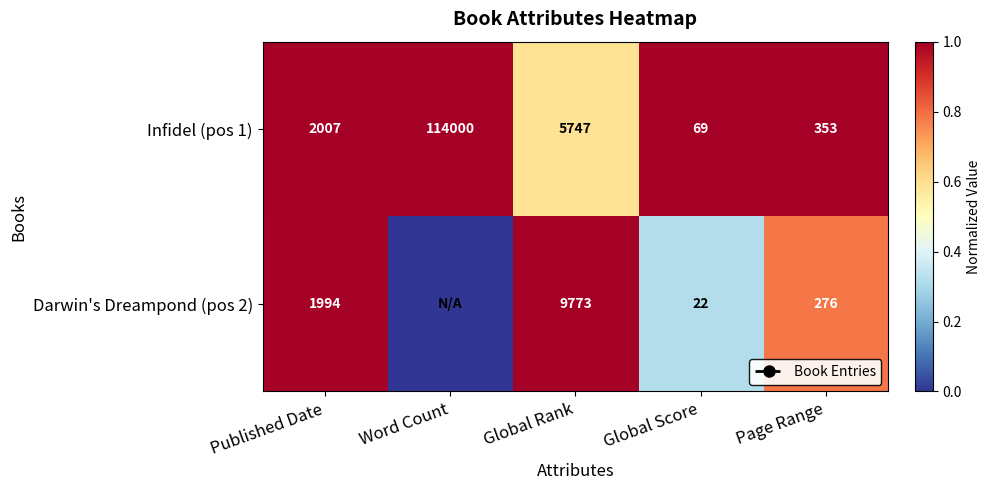

Is the value of Infidel (pos 1) at Published Date greater than the value of Darwin's Dreampond (pos 2) at Global Rank?

No